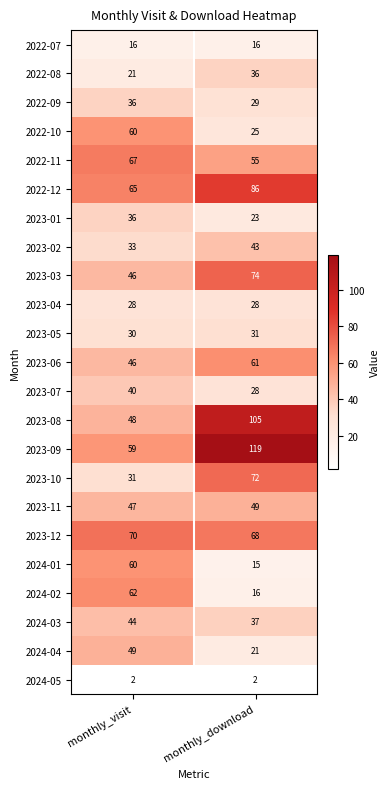

Which series changed the most between monthly_visit and monthly_download?

2023-09